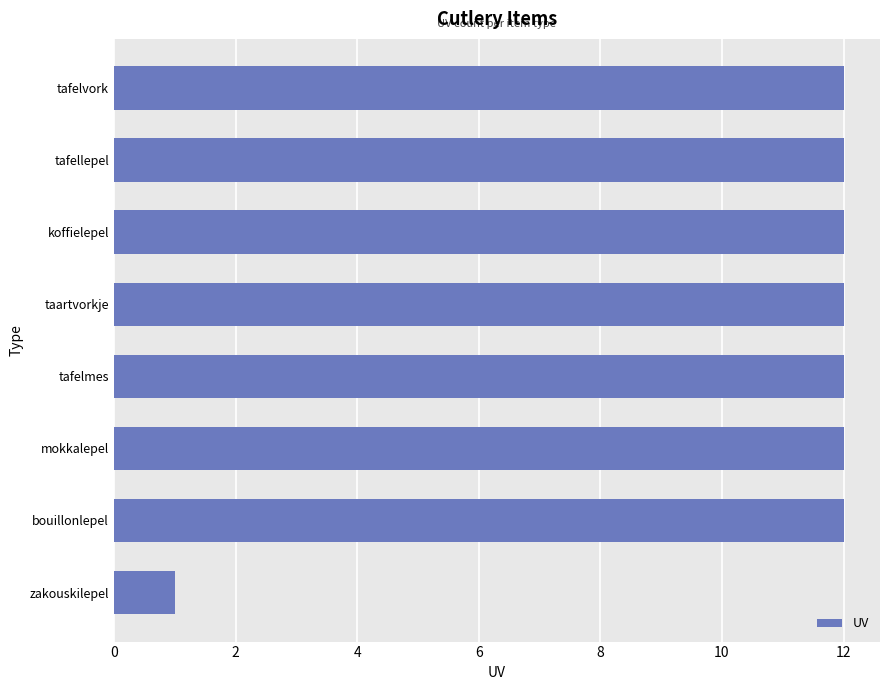

Is it true that the value at mokkalepel is 12?

True